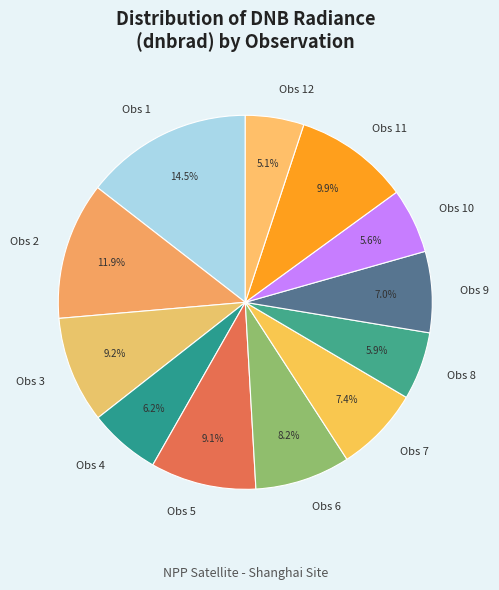

Which slice is the smallest?

Obs 12